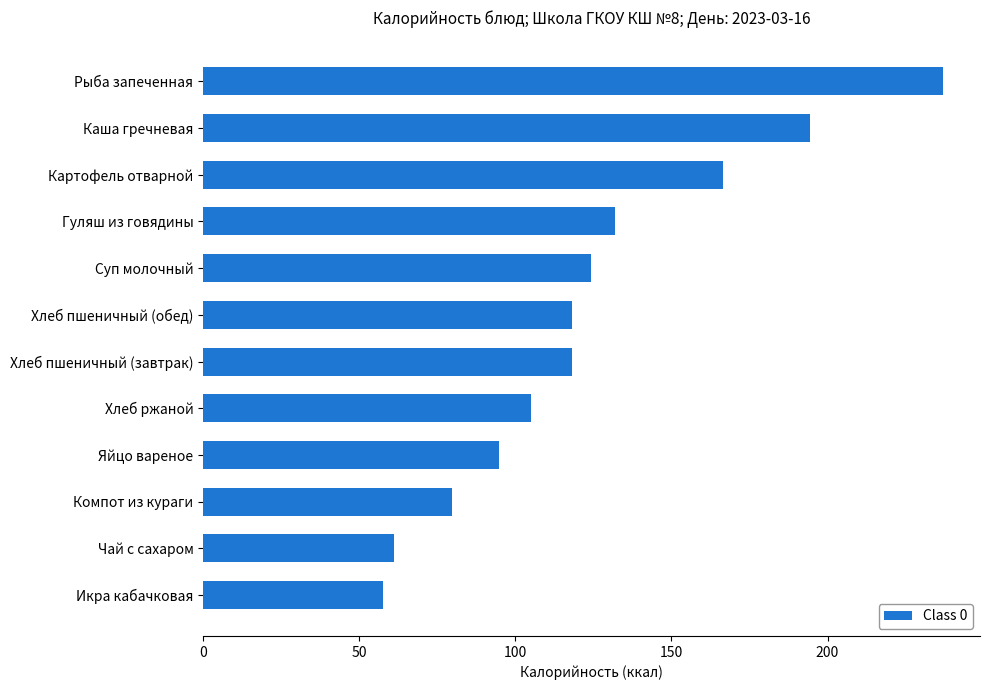

What is the maximum value shown in the chart?

237.0